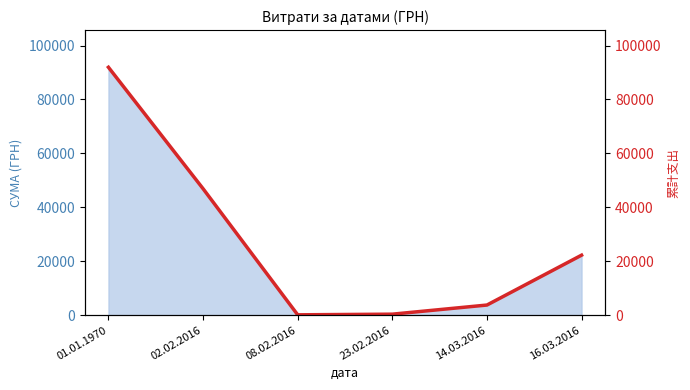

List the labels in order of value, smallest first.

08.02.2016, 23.02.2016, 14.03.2016, 16.03.2016, 02.02.2016, 01.01.1970